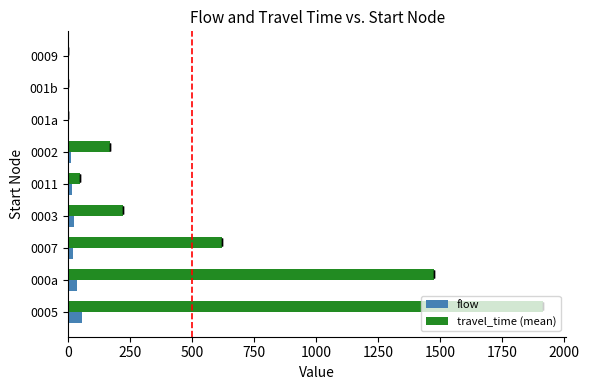

Is it true that flow equals 24 at 0011?

False